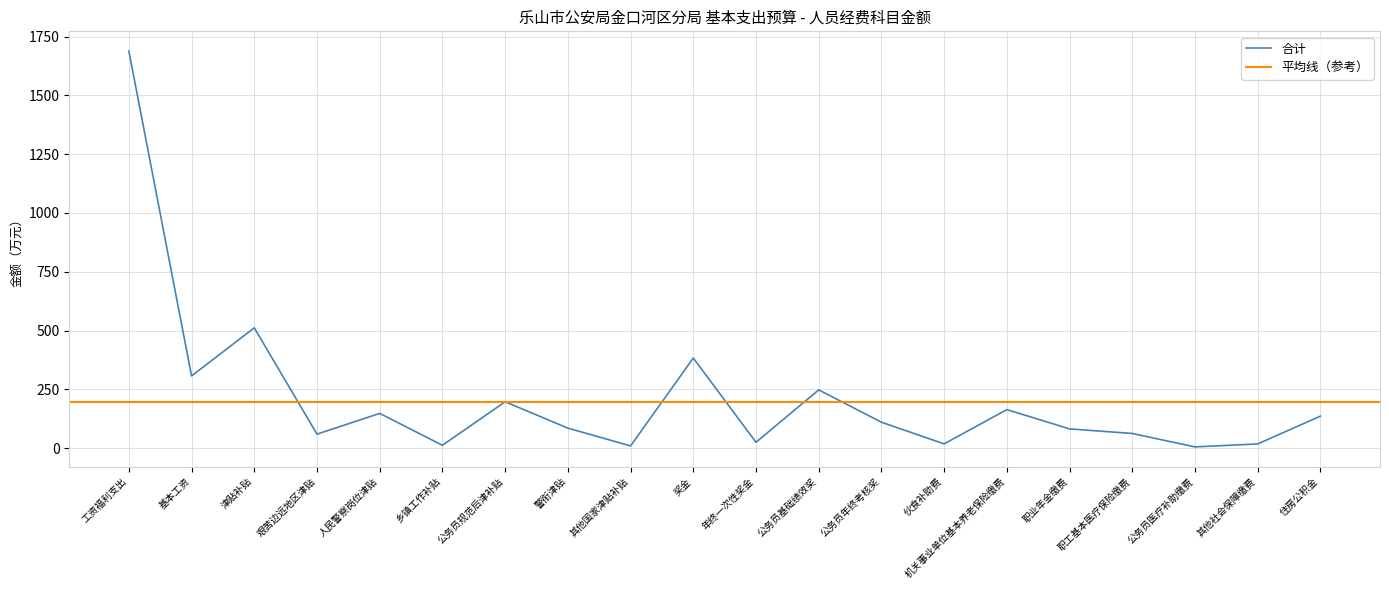

What is the difference between the values at 年终一次性奖金 and 奖金?

358.2